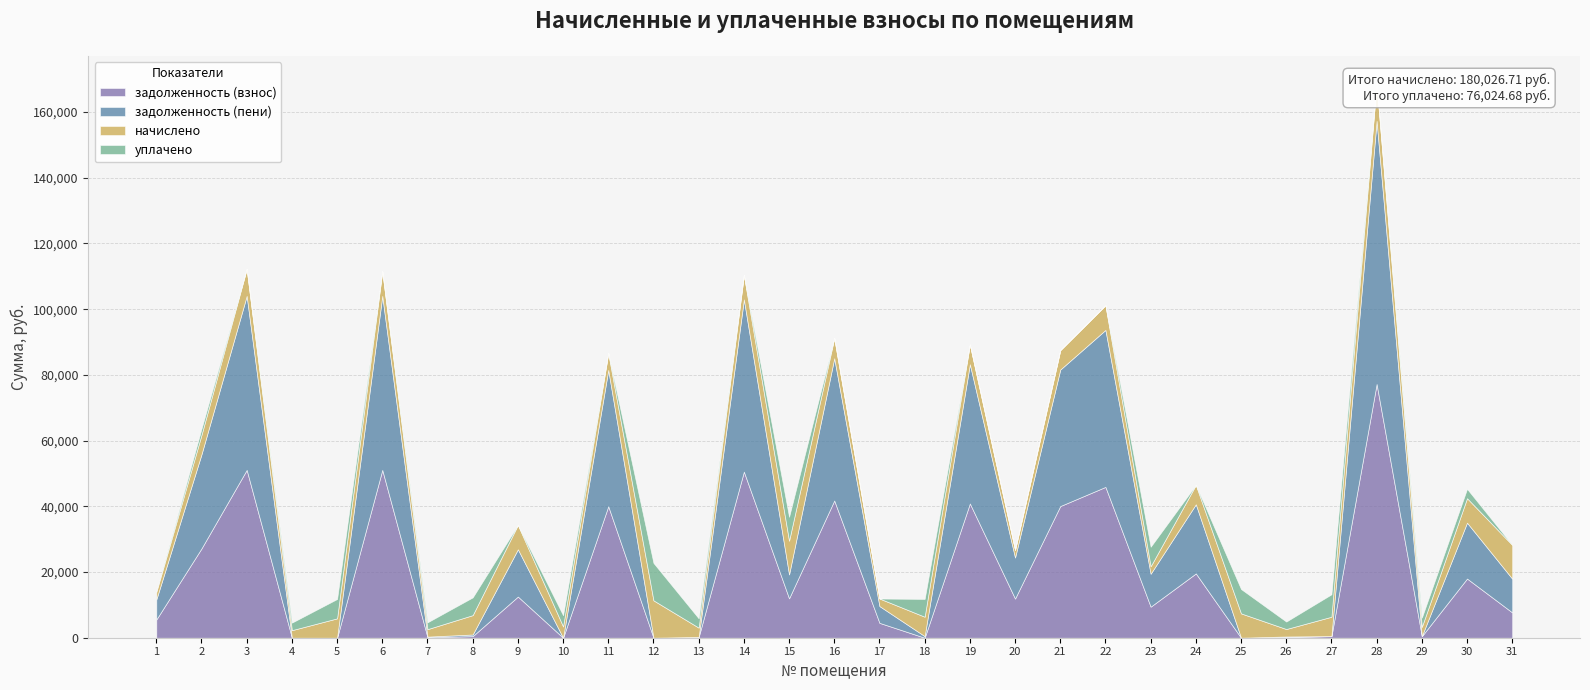

Reading left to right, what are all the values shown in this chart?

задолженность (взнос): 1=5532.2	2=27196.5	3=51085.3	4=0.0	5=0.0	6=51085.3	7=153.3	8=488.6	9=12533.6	10=0.0	11=40021.1	12=0.0	13=236.8	14=50555.9	15=11984.3	16=41768.0	17=4528.6	18=0.0	19=40868.0	20=11920.7	21=40074.1	22=45905.4	23=9452.6	24=19574.0	25=0.0	26=189.2	27=492.2	28=77236.5	29=471.5	30=18009.4	31=7704.4
задолженность (пени): 1=6107.4	2=28669.2	3=52967.0	4=0.0	5=0.0	6=52967.0	7=189.2	8=491.4	9=14386.1	10=0.1	11=41495.3	12=0.0	13=0.0	14=52418.2	15=7280.3	16=43306.6	17=5103.8	18=487.0	19=42373.4	20=12496.0	21=41550.2	22=47787.2	23=10020.1	24=21048.2	25=0.0	26=189.2	27=1.2	28=80081.5	29=0.1	30=17014.5	31=10272.6
начислено: 1=2301.0	2=5904.6	3=8233.4	4=2301.0	5=5896.8	6=7527.0	7=2269.8	8=5896.8	9=7410.0	10=3419.2	11=5143.4	12=11380.2	13=2831.4	14=7449.0	15=10272.6	16=6154.2	17=2301.0	18=5904.6	19=6021.6	20=2301.0	21=5904.6	22=7527.0	23=2269.8	24=5896.8	25=7410.0	26=2269.8	27=5896.8	28=11380.2	29=2831.4	30=7449.0	31=10272.6
уплачено: 1=0.0	2=1855.3	3=0.0	4=2300.2	5=5896.6	6=0.0	7=2080.7	8=5405.4	9=0.0	10=3419.1	11=0.0	12=11394.1	13=2831.6	14=0.0	15=7272.1	16=0.0	17=0.0	18=5422.0	19=0.0	20=0.0	21=0.0	22=0.0	23=5952.4	24=0.0	25=7410.0	26=2269.8	27=6826.8	28=0.0	29=2831.5	30=2857.1	31=0.0